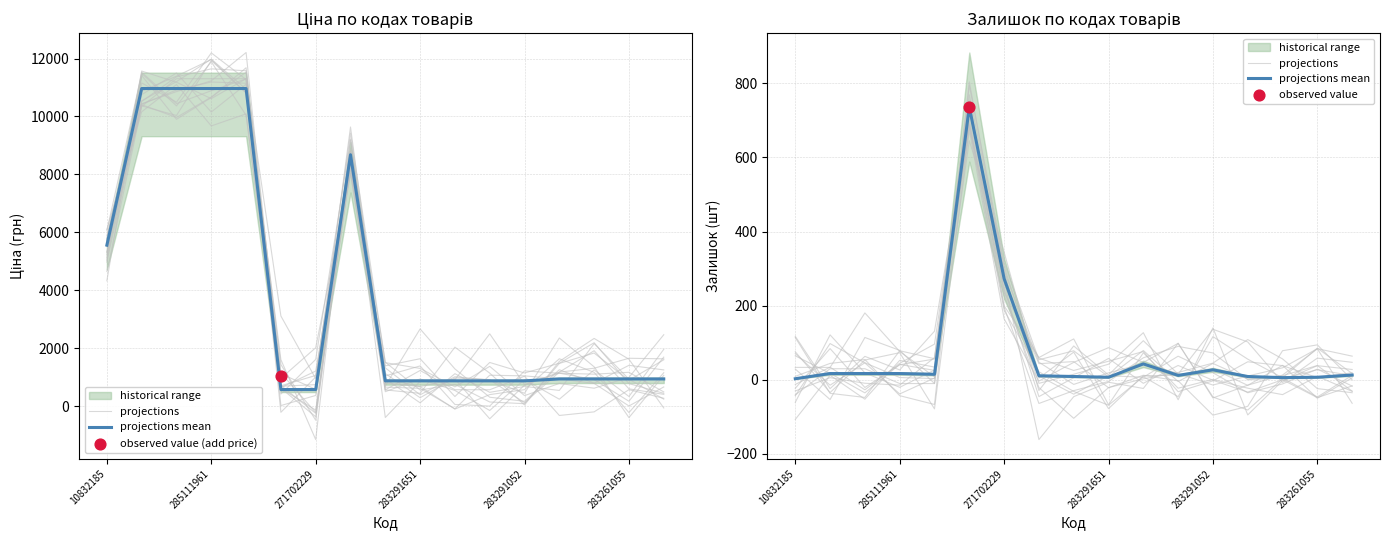

At how many categories does at least one series exceed 606?

1